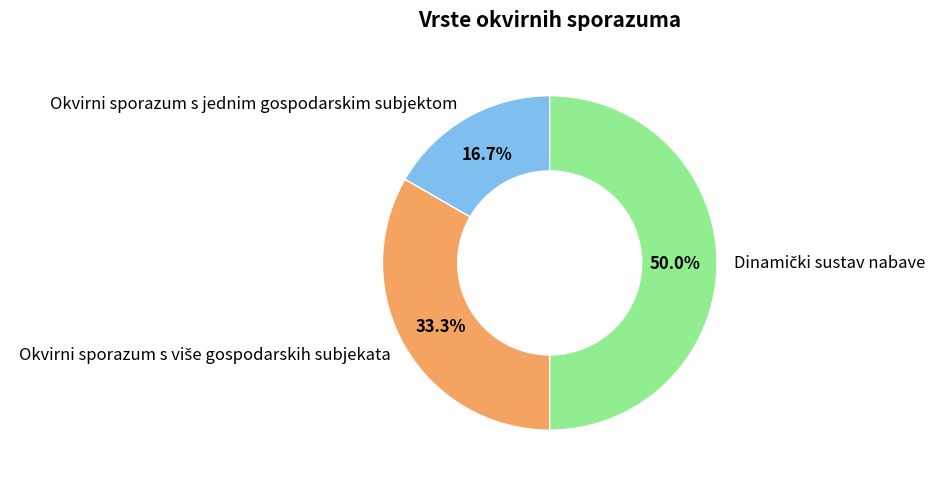

What portion of the pie excludes Okvirni sporazum s jednim gospodarskim subjektom?

83.3%